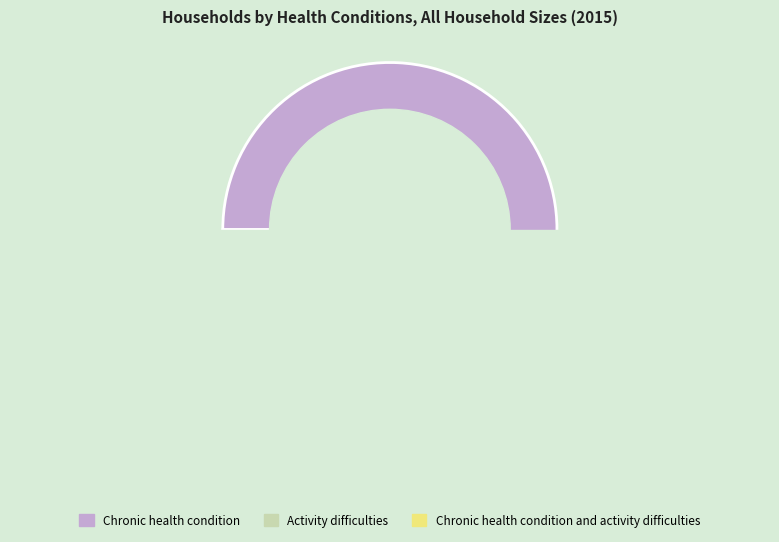

True or false: Activity difficulties accounts for 18% of the total.

False